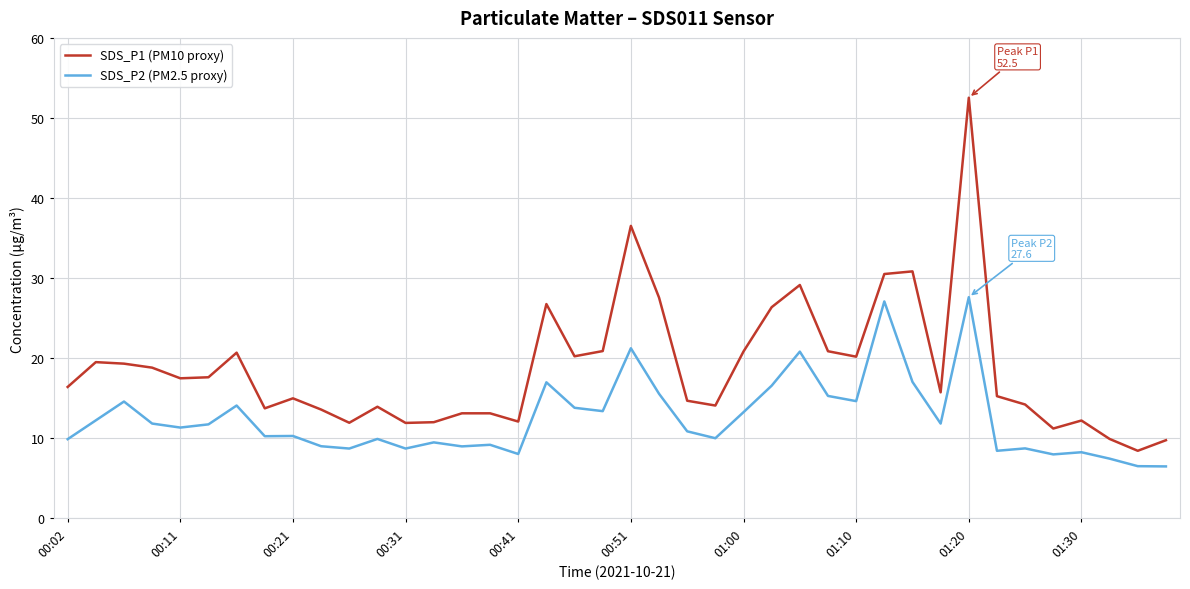

Does the chart have visible grid lines?

Yes